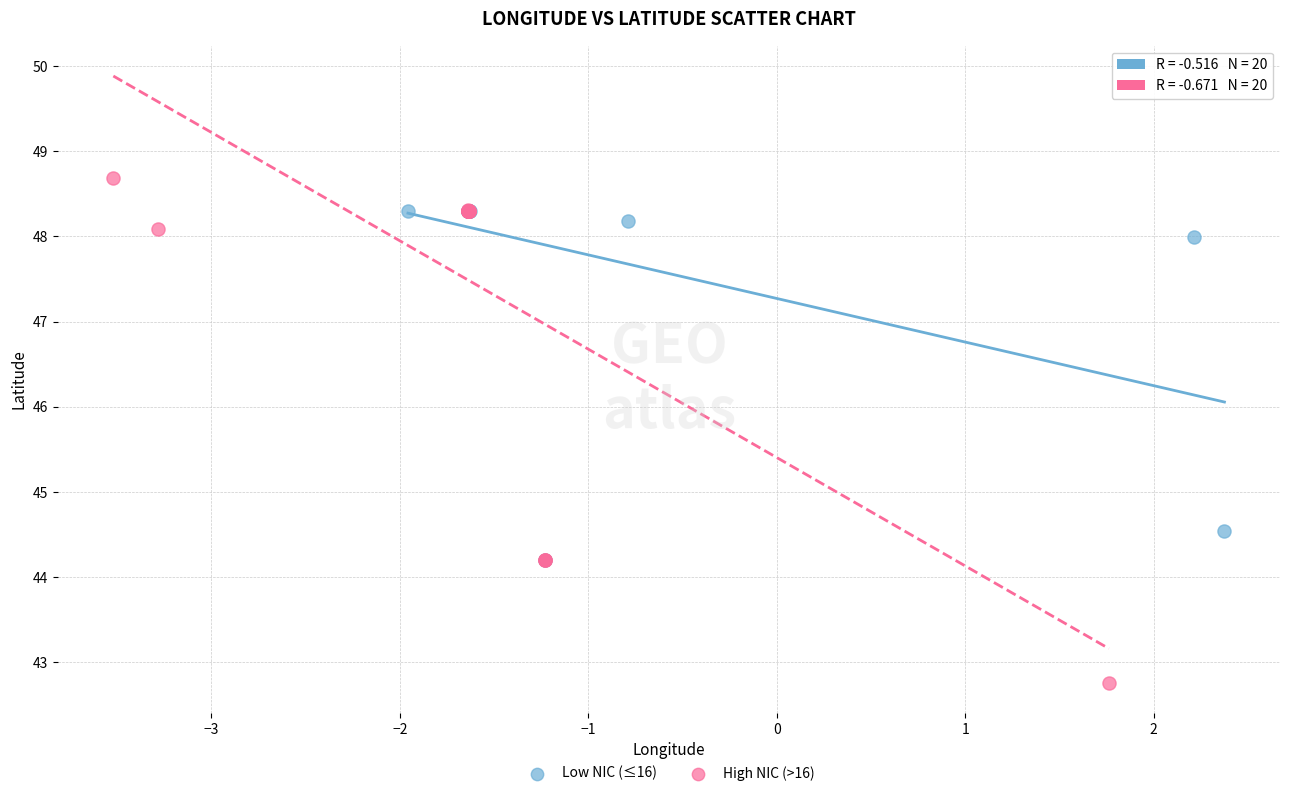

Which series has the largest Y range (max minus min)?

High NIC (>16)